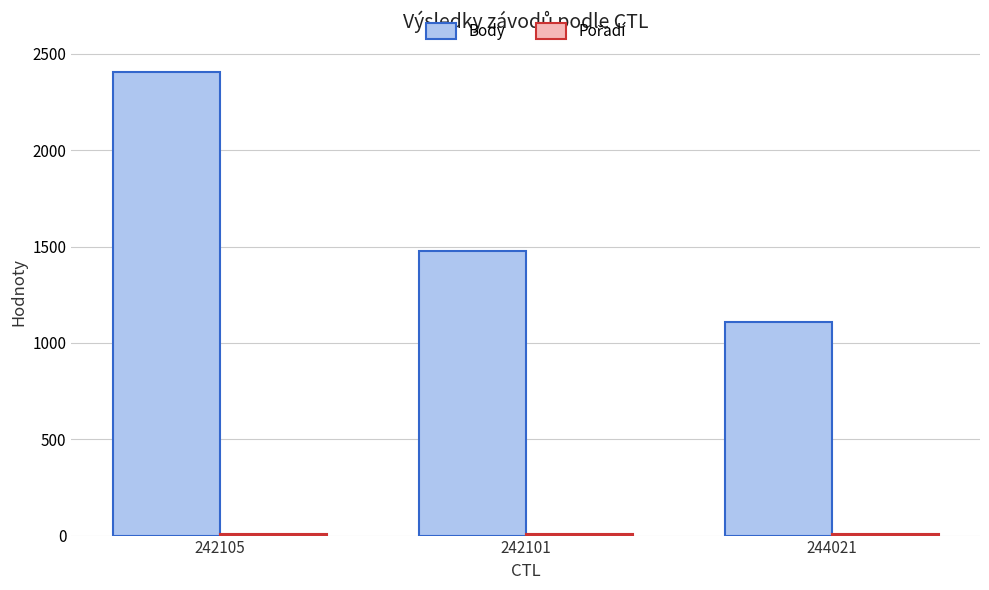

Is it true that Body equals 1935 at 244021?

False